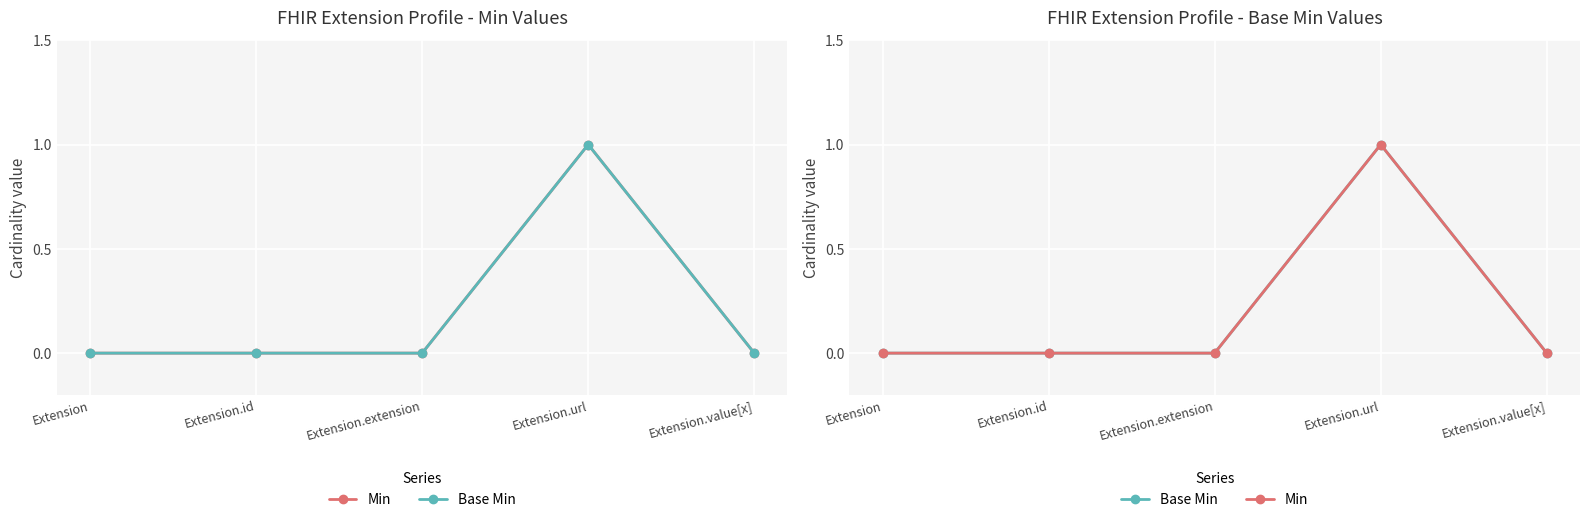

Which has a higher value, Extension.url or Extension.value[x]?

Extension.url